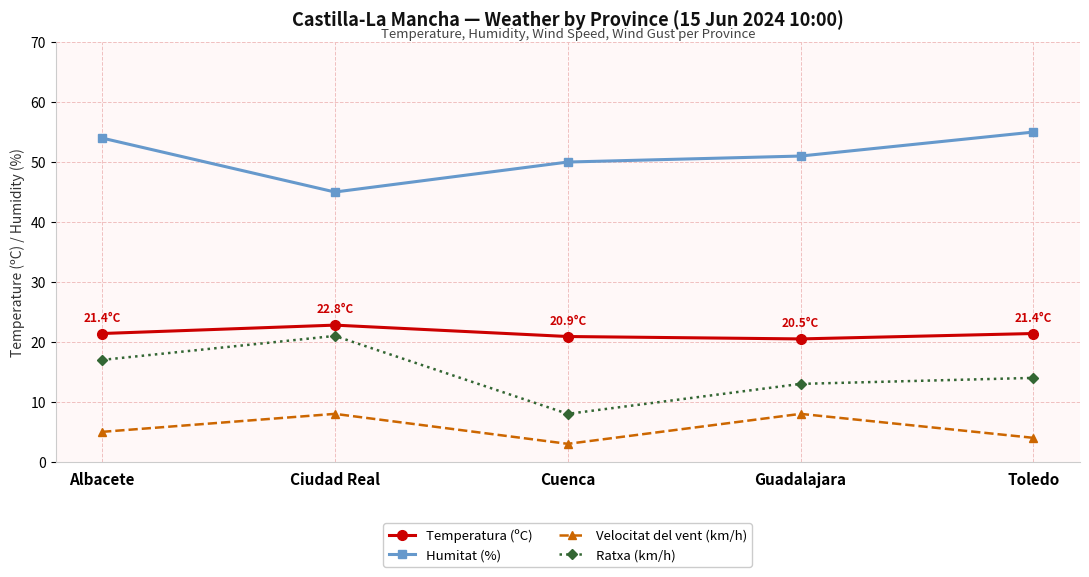

How many interior local valleys does the Temperatura (ºC) series have?

1